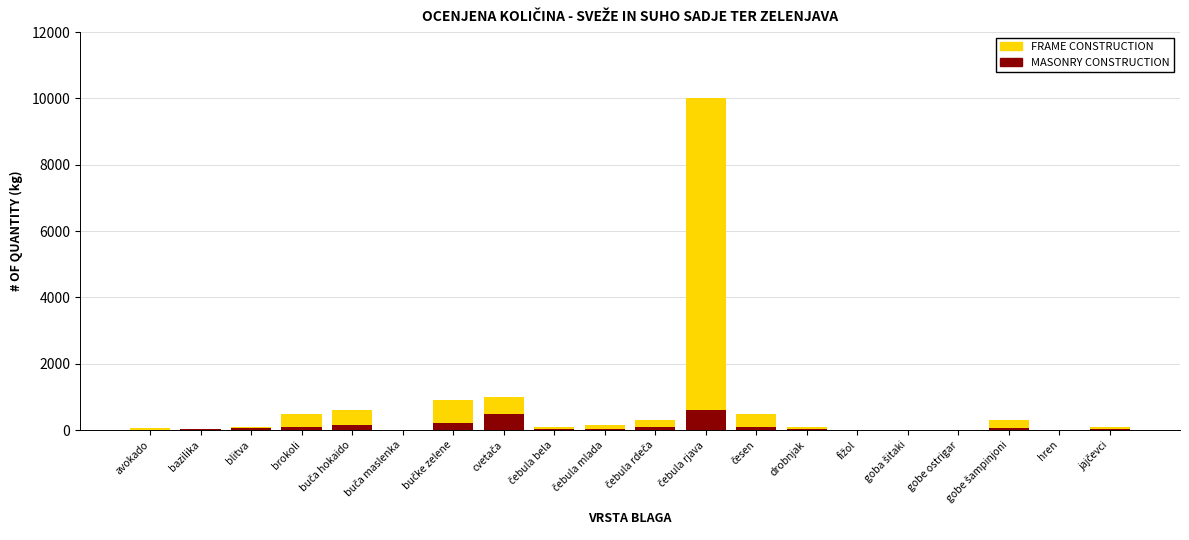

What is the difference between the maximum and minimum values in the FRAME CONSTRUCTION series?

9990